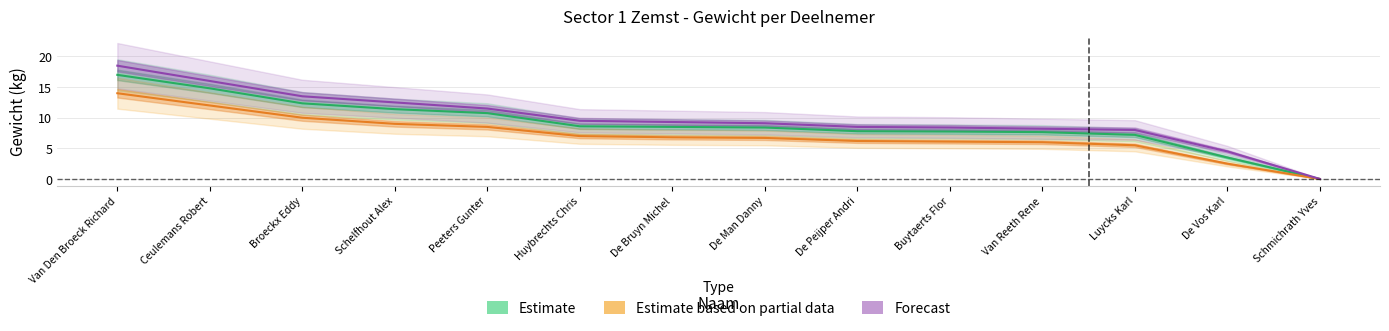

At which label does Estimate first exceed 8?

Van Den Broeck Richard